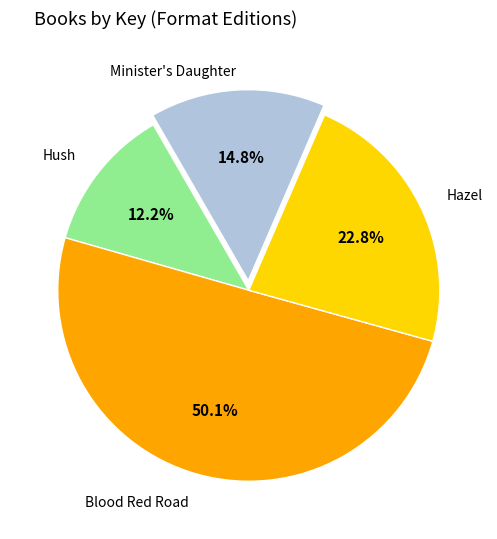

Which slice represents more than half of the pie?

Blood Red Road